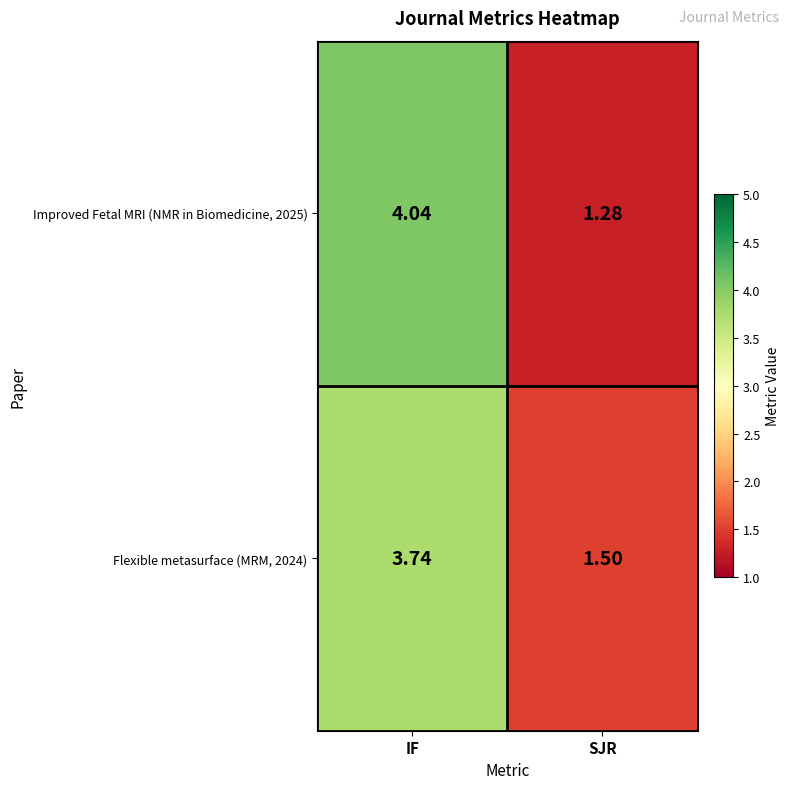

Rank the series by their maximum value, from highest to lowest.

Improved Fetal MRI (NMR in Biomedicine, 2025), Flexible metasurface (MRM, 2024)